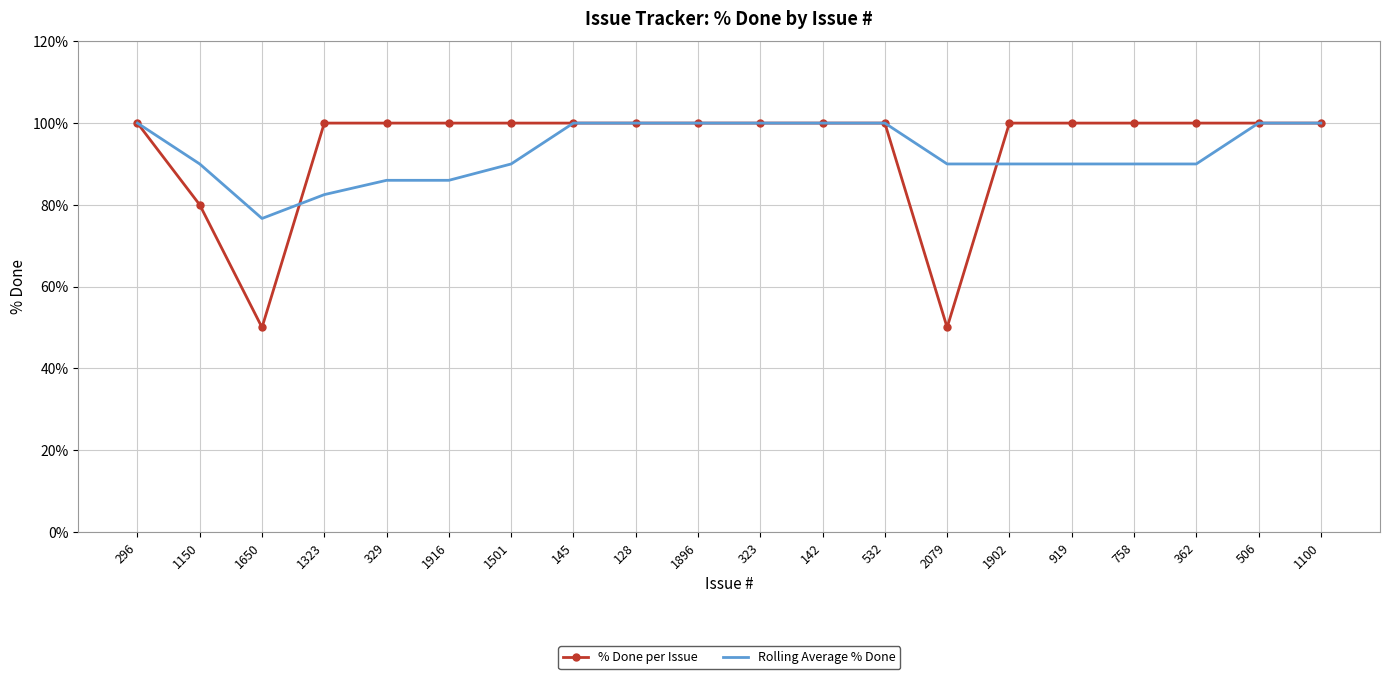

Which series has the widest spread of values?

% Done per Issue